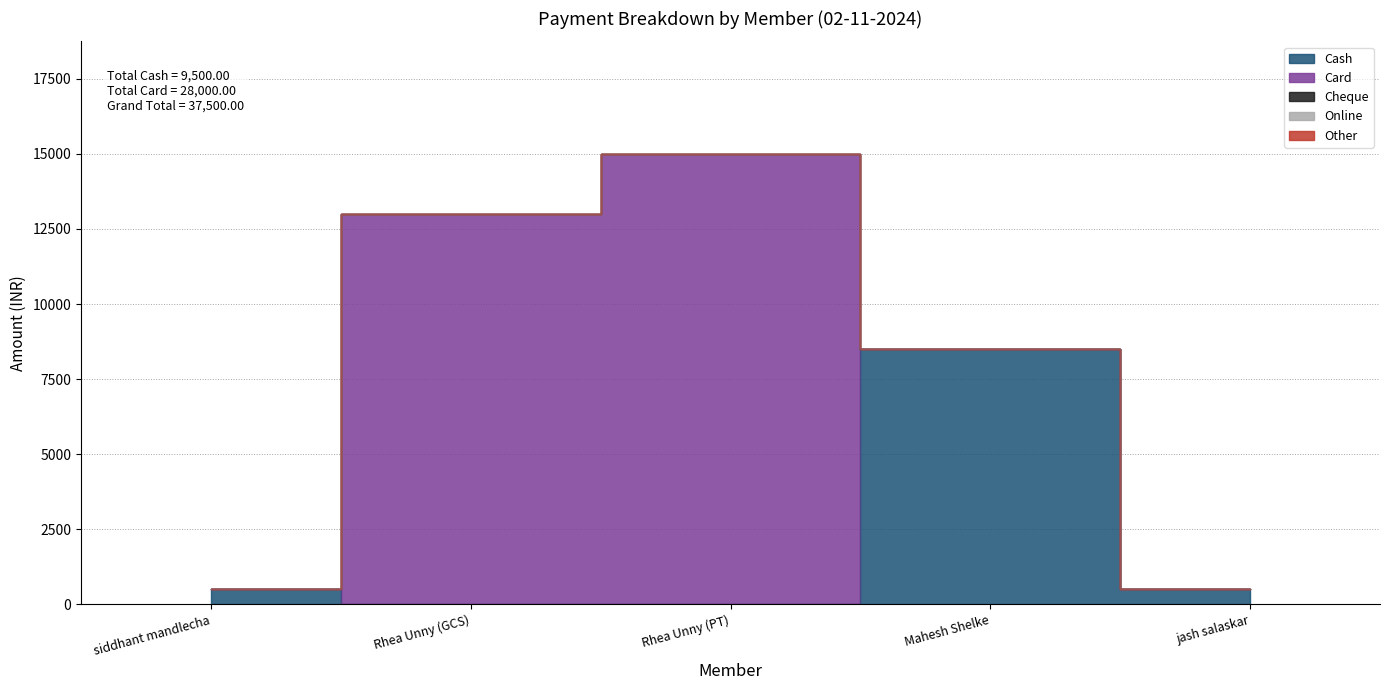

At which label is Card closest to 7500?

Rhea Unny (GCS)